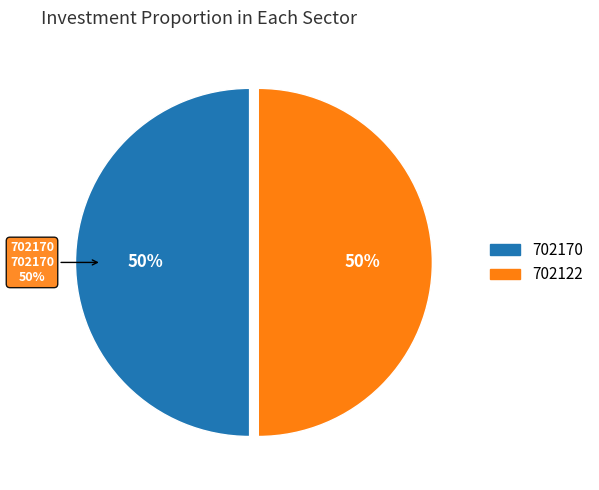

Is it true that 702122 is 40% of the pie?

False